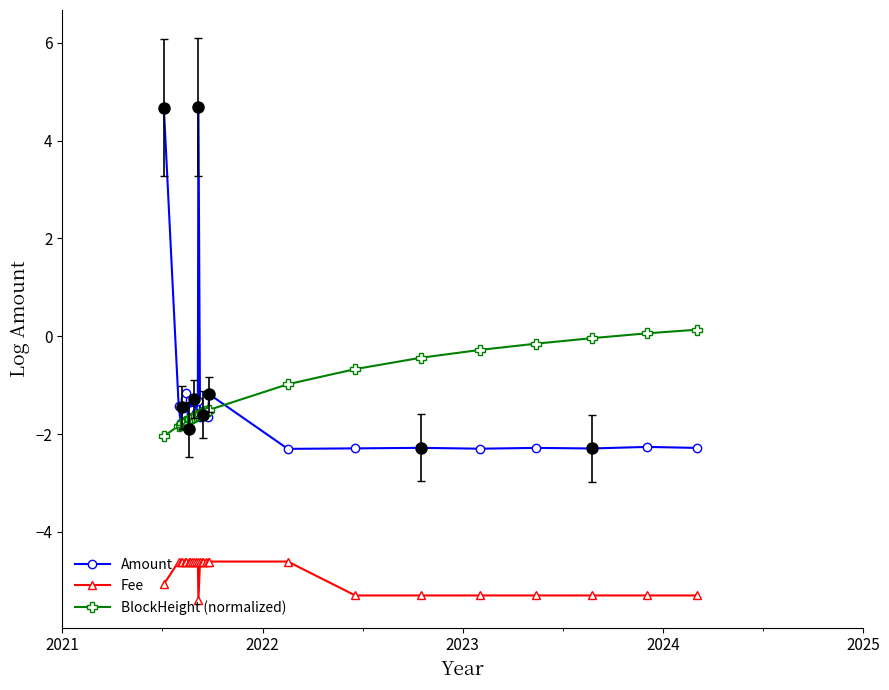

What are all the series names shown in the legend?

Amount, Fee, BlockHeight (normalized)